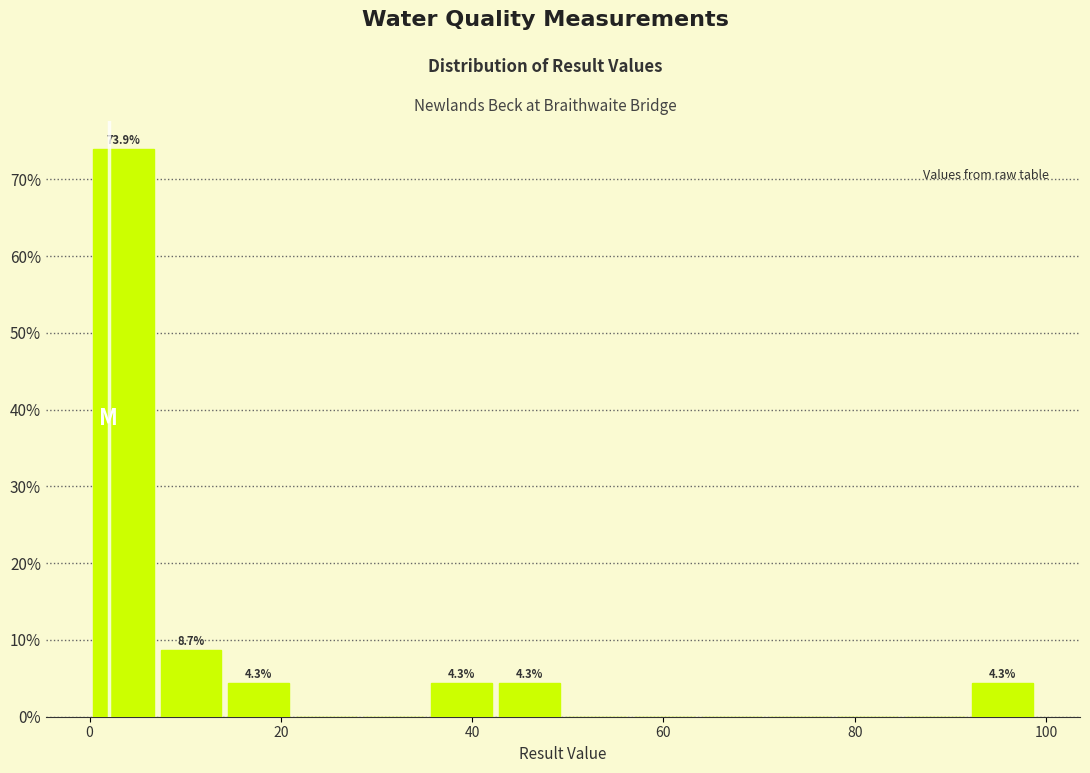

Around what value on the x-axis is the tallest bar? Give the approximate position of its centre, as read against the axis.

4